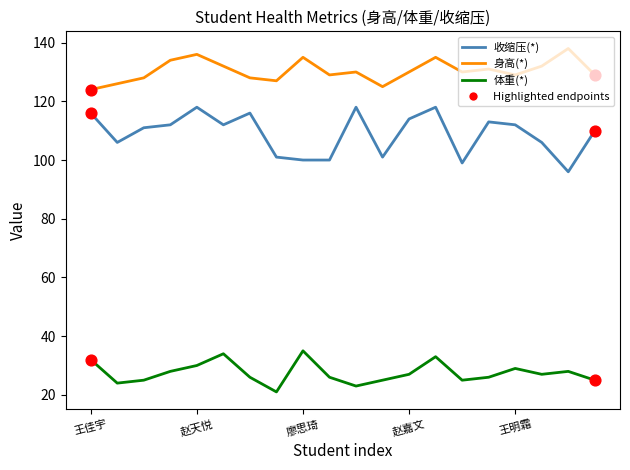

True or false: 体重(*) and 收缩压(*) intersect in this chart.

False